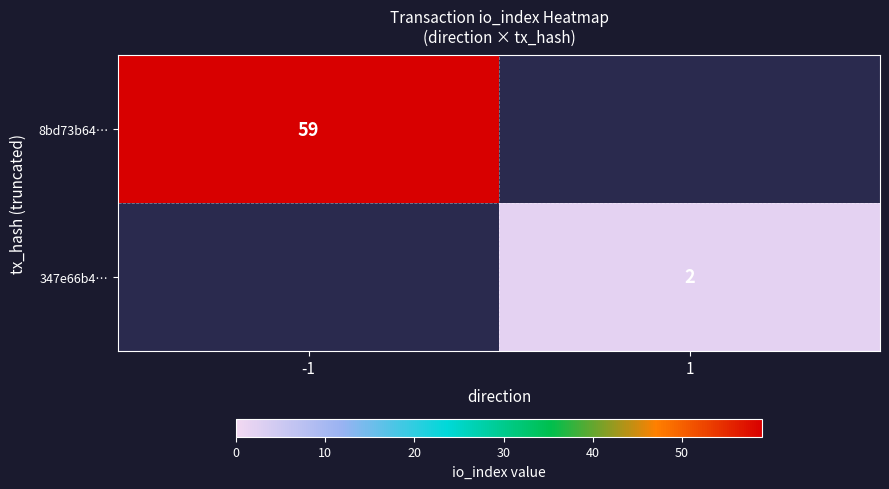

At how many categories does at least one series exceed 39?

1